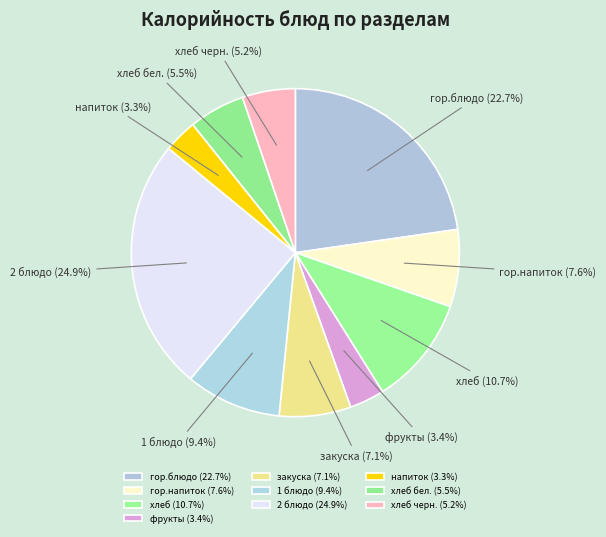

To the nearest percent, what is the combined percentage of фрукты and 1 блюдо?

13%